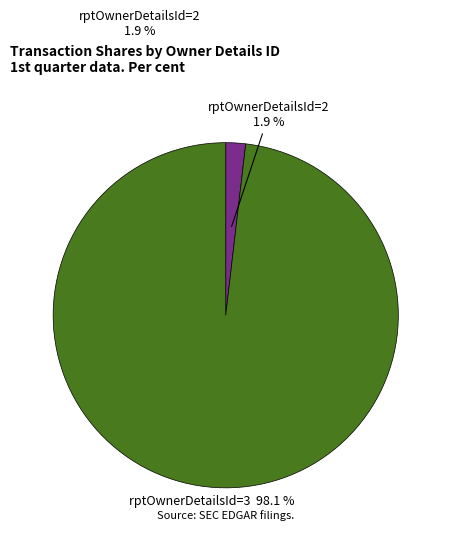

Is there any slice that represents more than half of the pie?

Yes